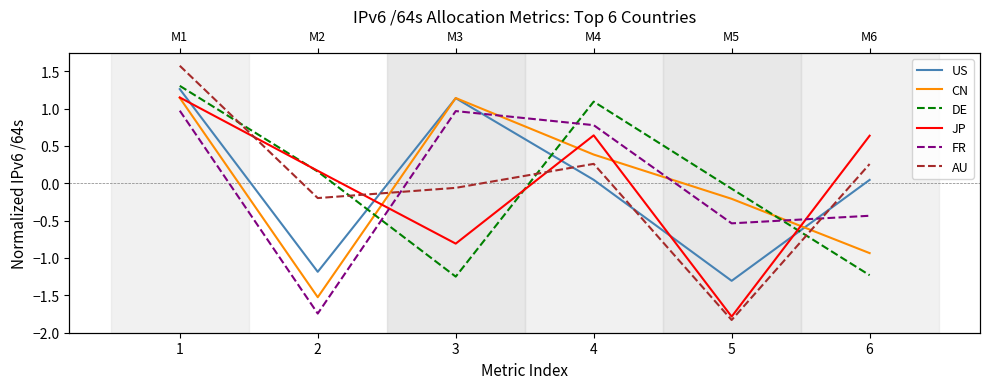

Between 3 and 5, which series saw the biggest shift?

US